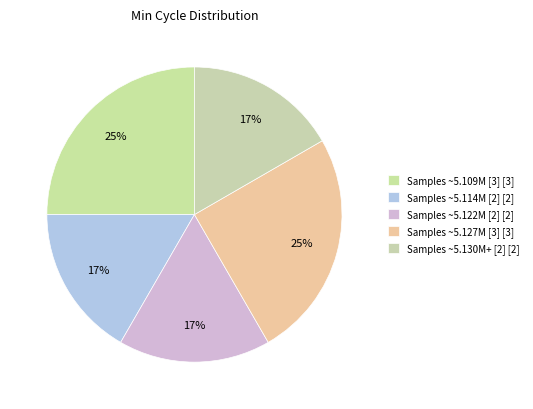

Is there any slice that represents more than half of the pie?

No